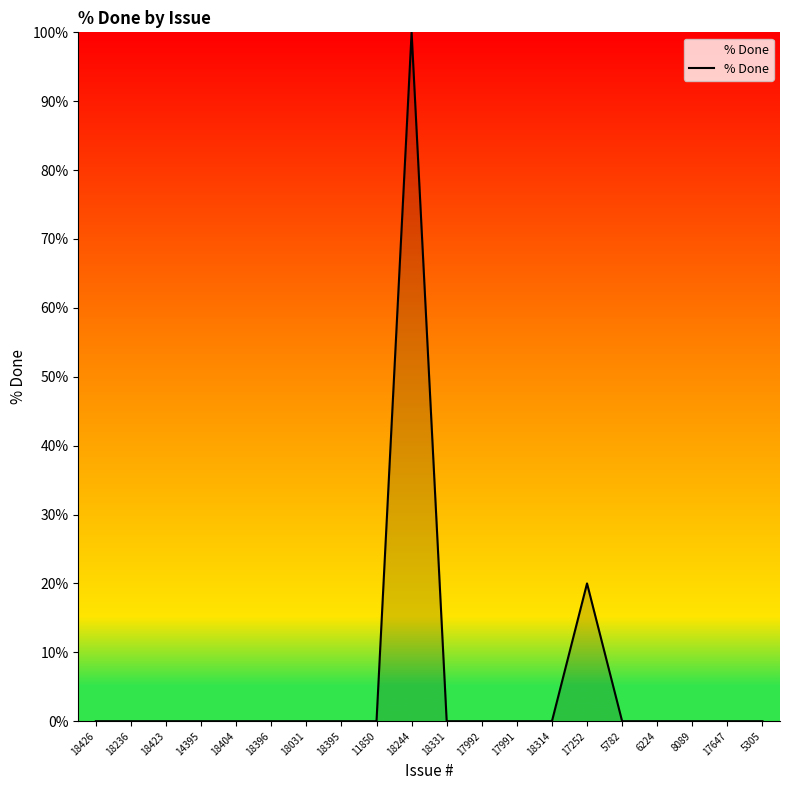

Reading left to right, list all the values displayed in this chart.

0	0	0	0	0	0	0	0	0	100	0	0	0	0	20	0	0	0	0	0